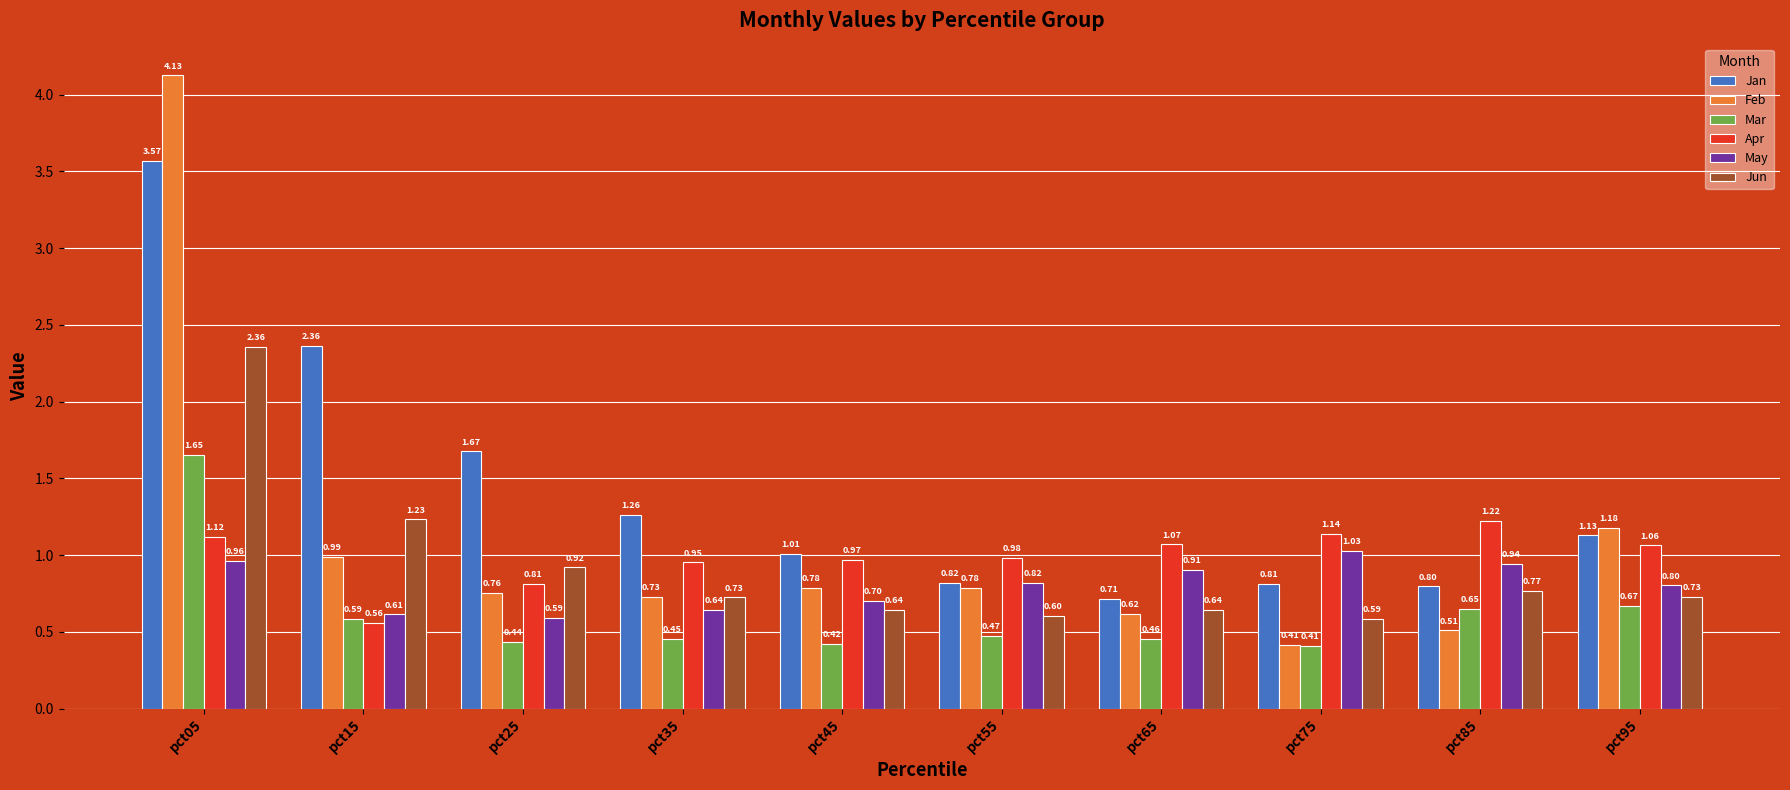

Which category has the lowest value in the Jan series?

pct65